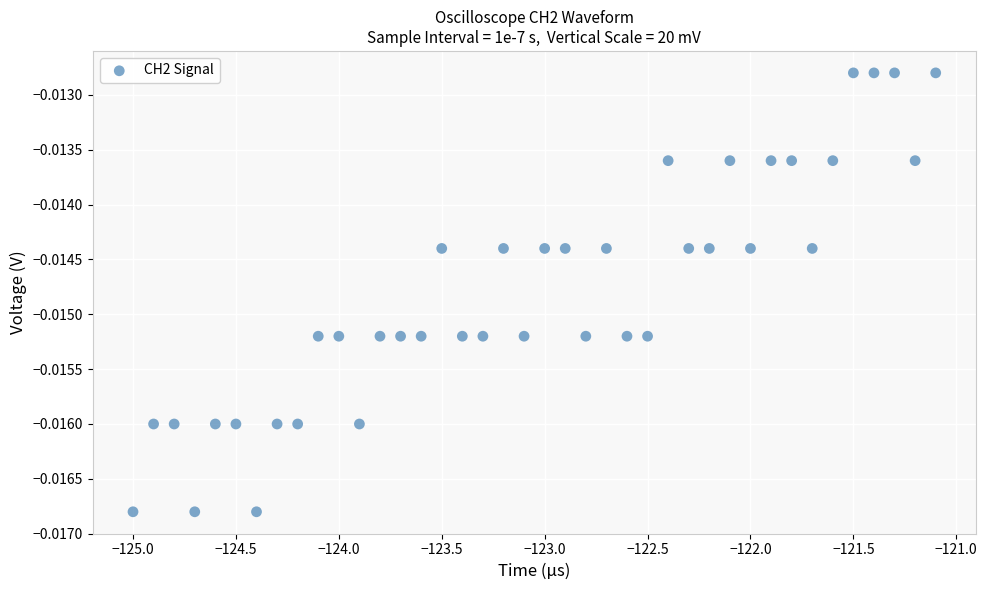

What is the range of X values (max minus min)?

3.9